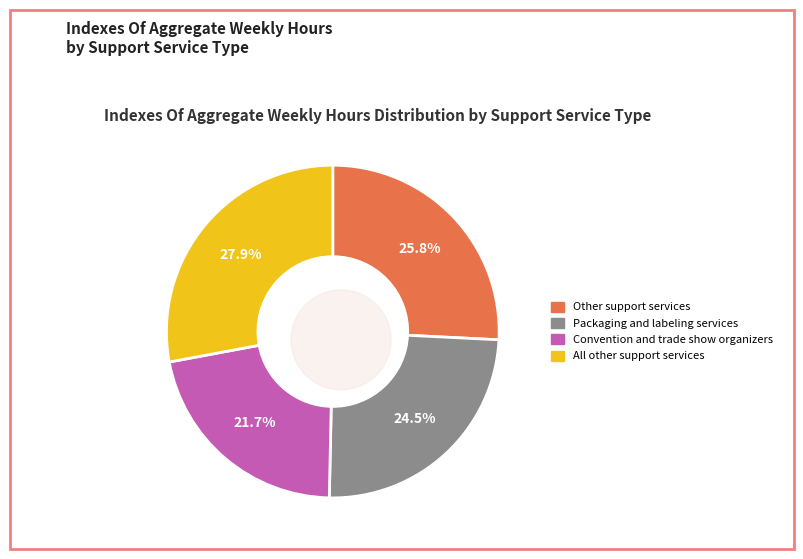

How many segments does this pie chart have?

4